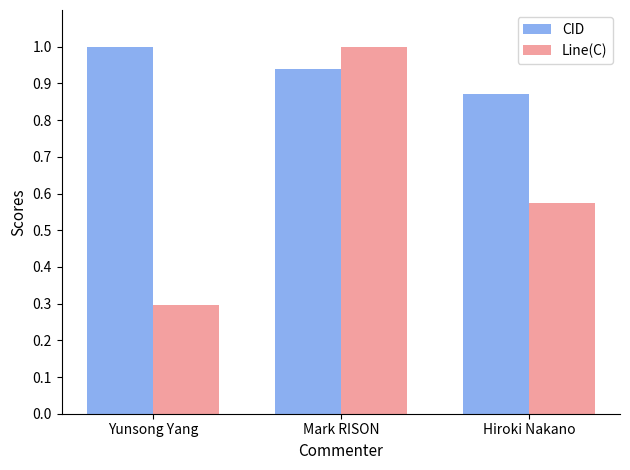

What is the label of the 1st bar from the right?

Hiroki Nakano